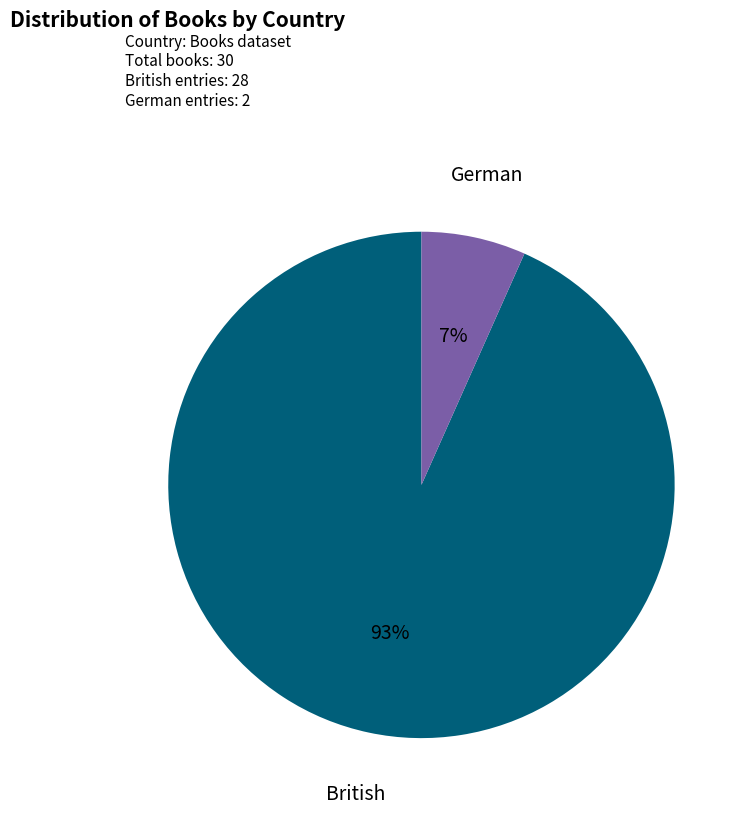

What is the majority slice?

British